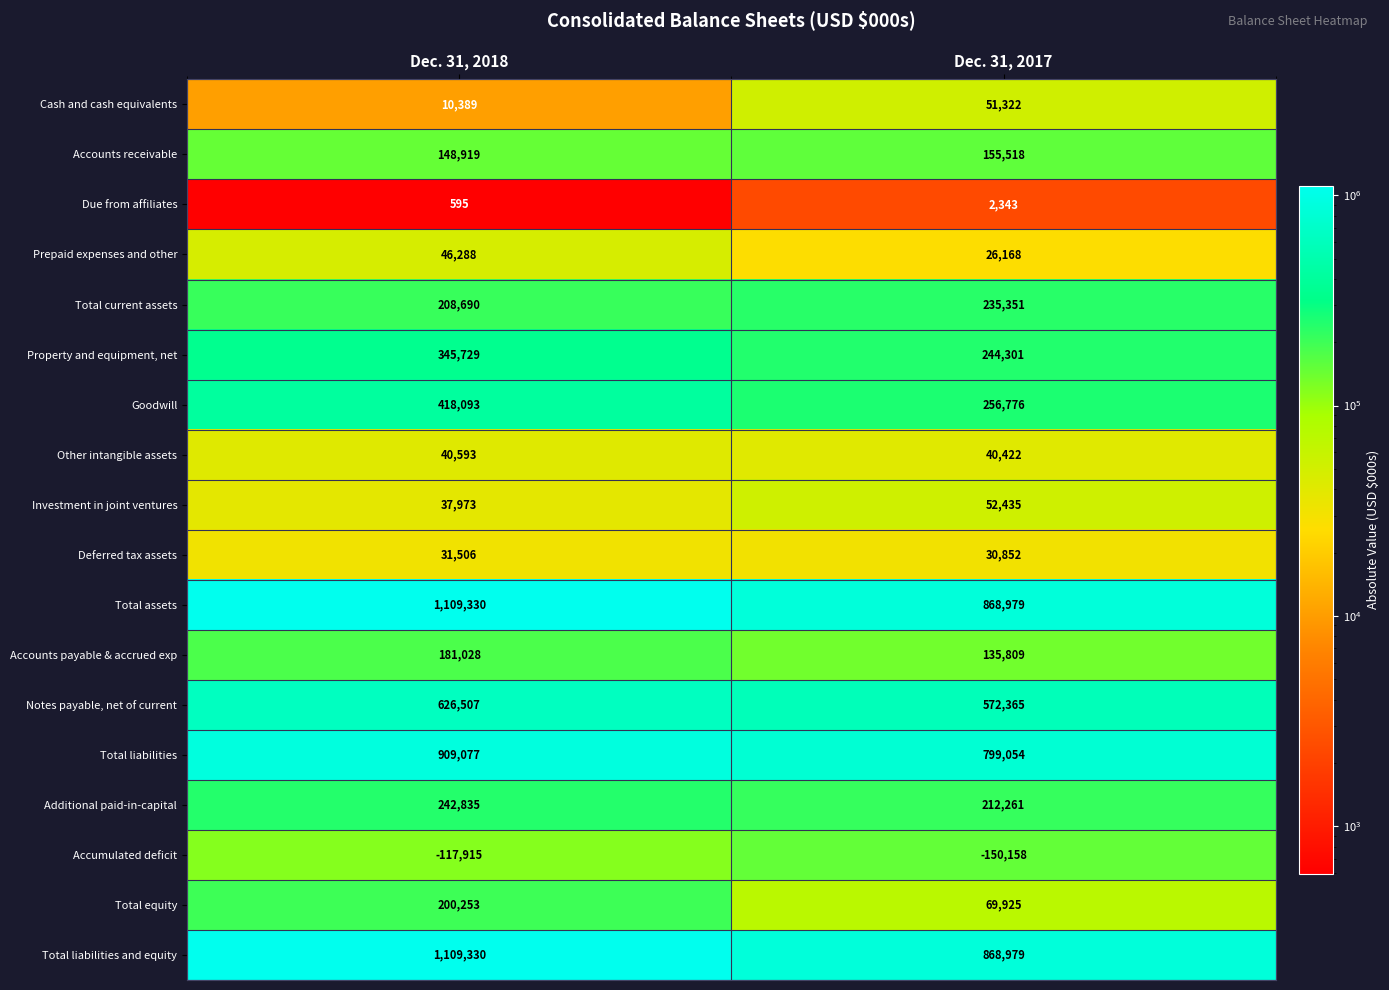

What is the difference between the Accumulated deficit values at Dec. 31, 2017 and Dec. 31, 2018?

32243